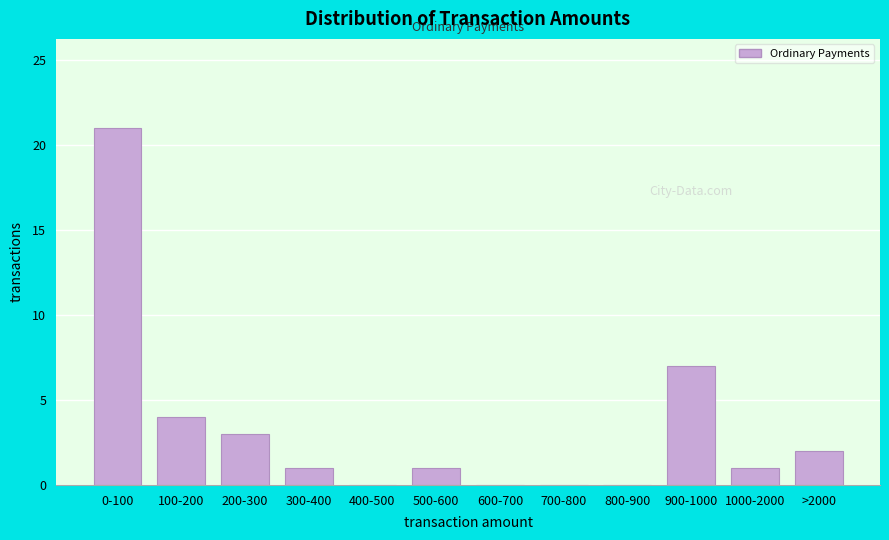

Reading left to right, list all the values displayed in this chart.

0-100=21	100-200=4	200-300=3	300-400=1	400-500=0	500-600=1	600-700=0	700-800=0	800-900=0	900-1000=7	1000-2000=1	>2000=2